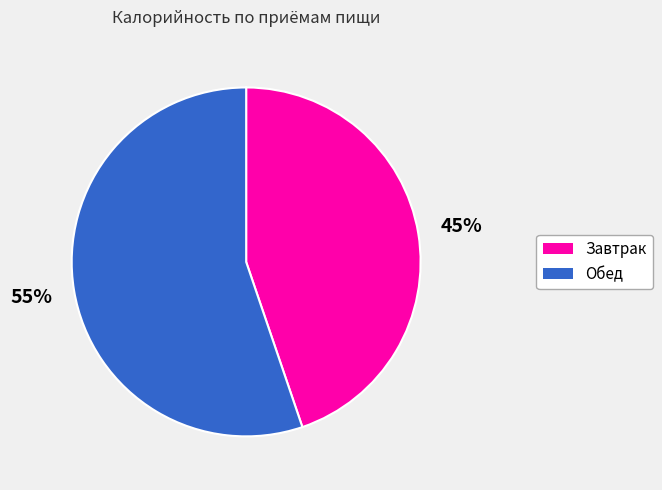

What is the ratio of the value at Завтрак to the value at Обед?

0.8